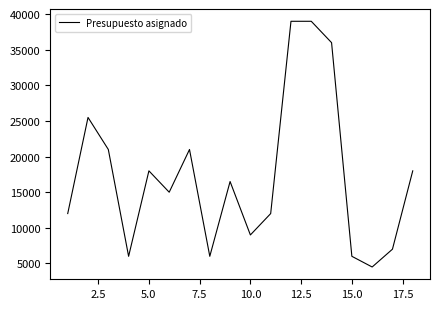

Reading left to right, what are all the values shown in this chart?

12000	25500	21000	6000	18000	15000	21000	6000	16500	9000	12000	39000	39000	36000	6000	4500	7000	18000